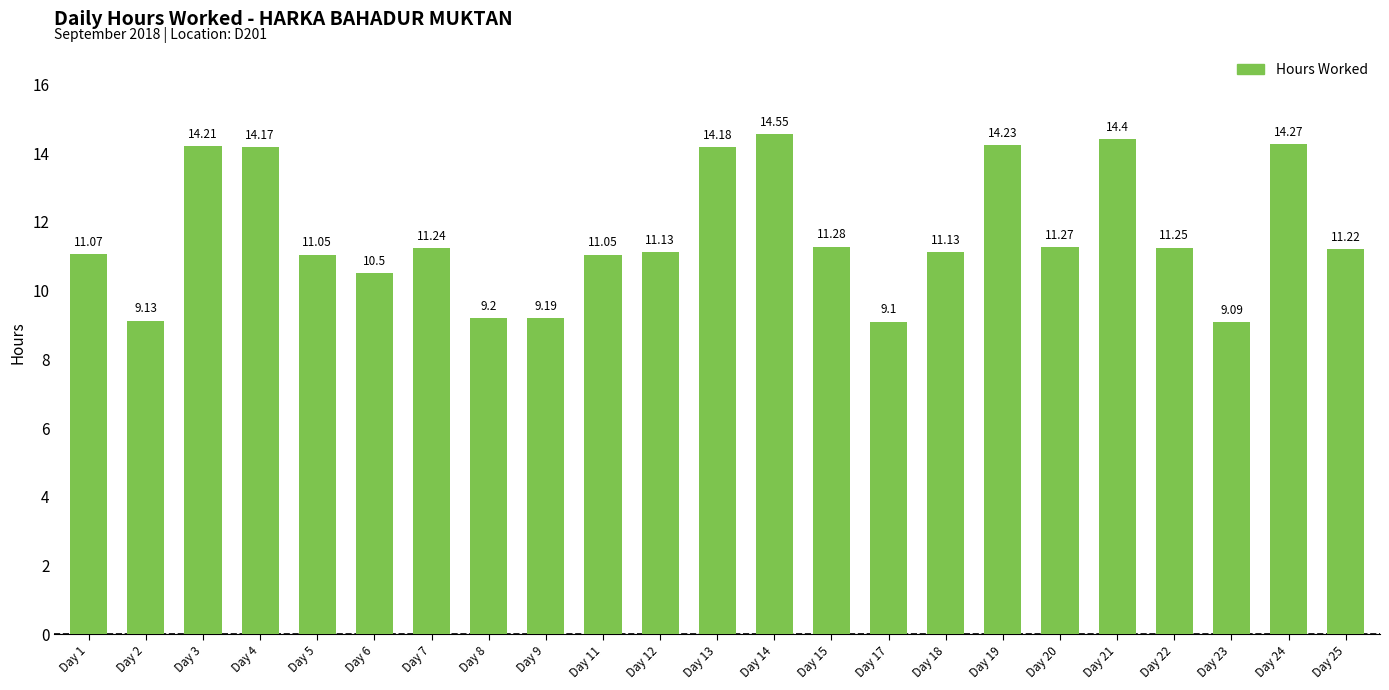

What is the difference between the values at Day 21 and Day 25?

3.2